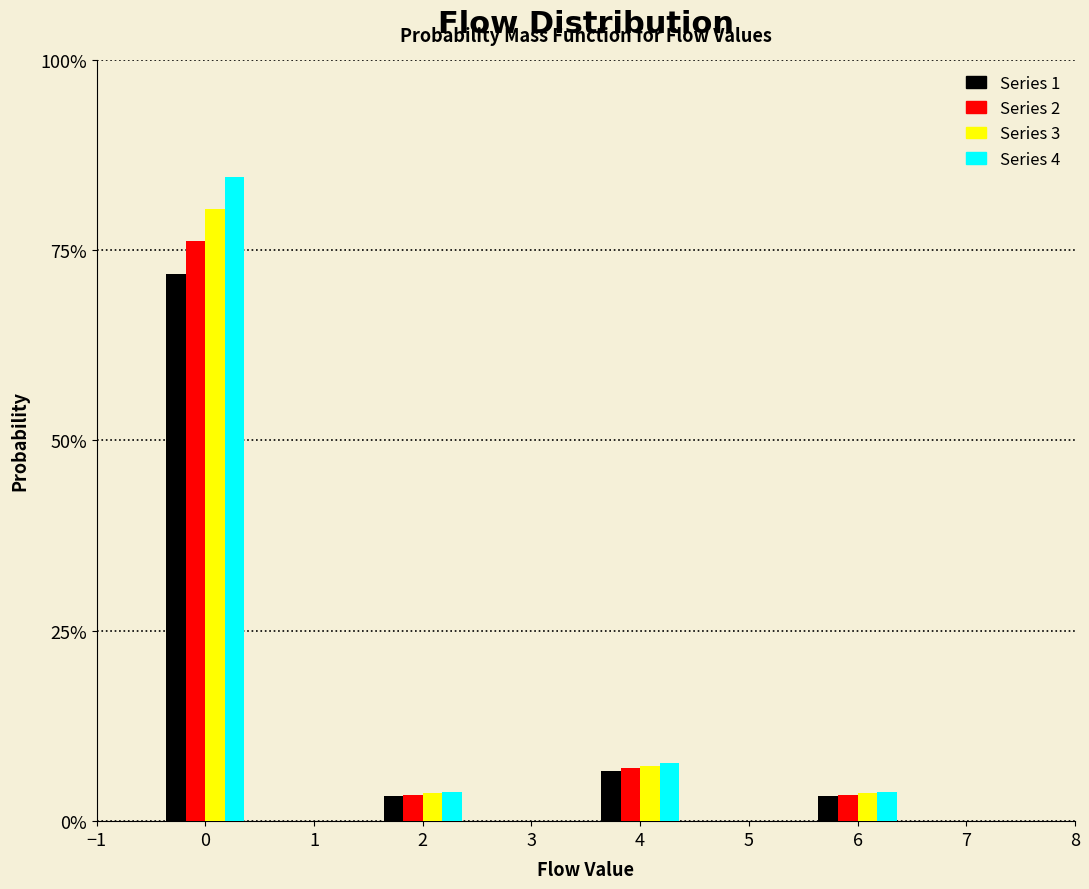

Does the chart contain any negative values?

No